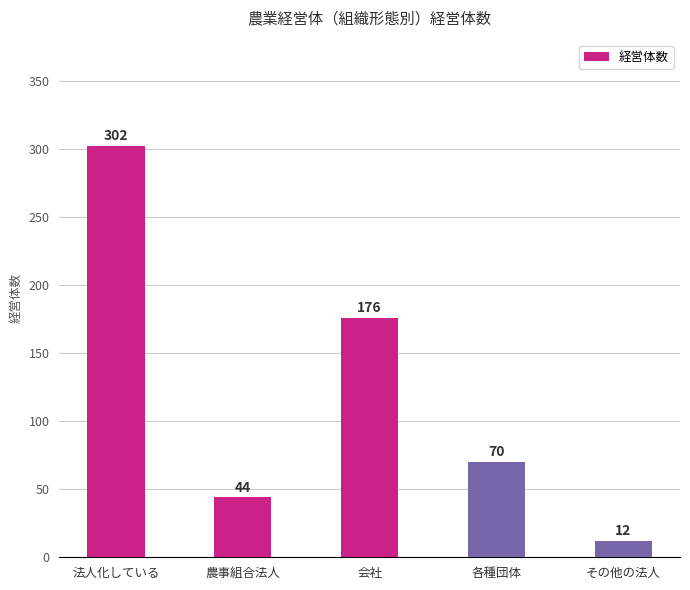

What is the value of the 2nd bar from the left?

44